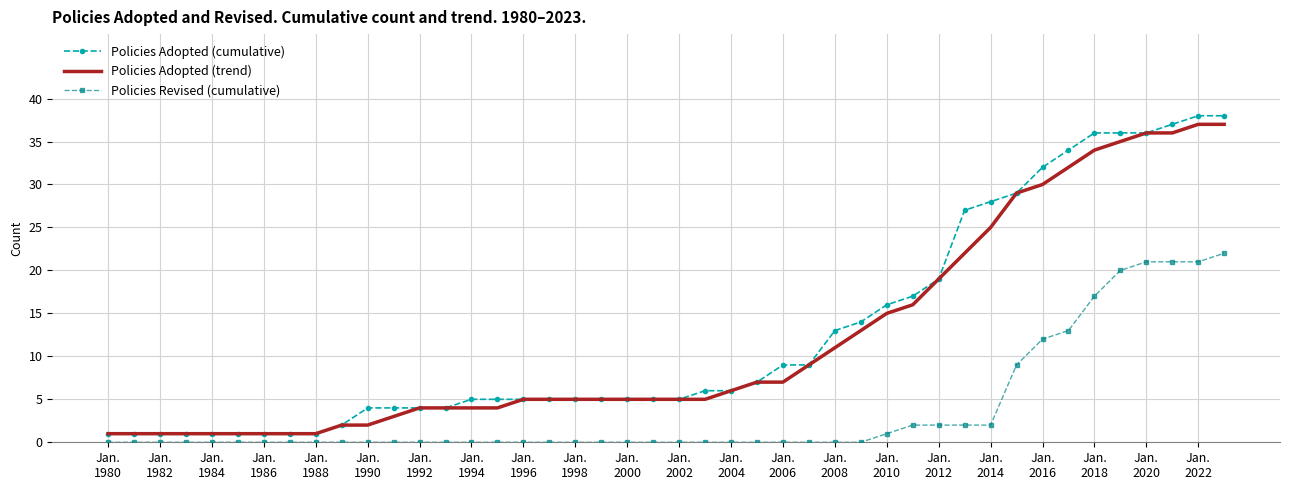

Which series has the widest spread of values?

Policies Adopted (cumulative)